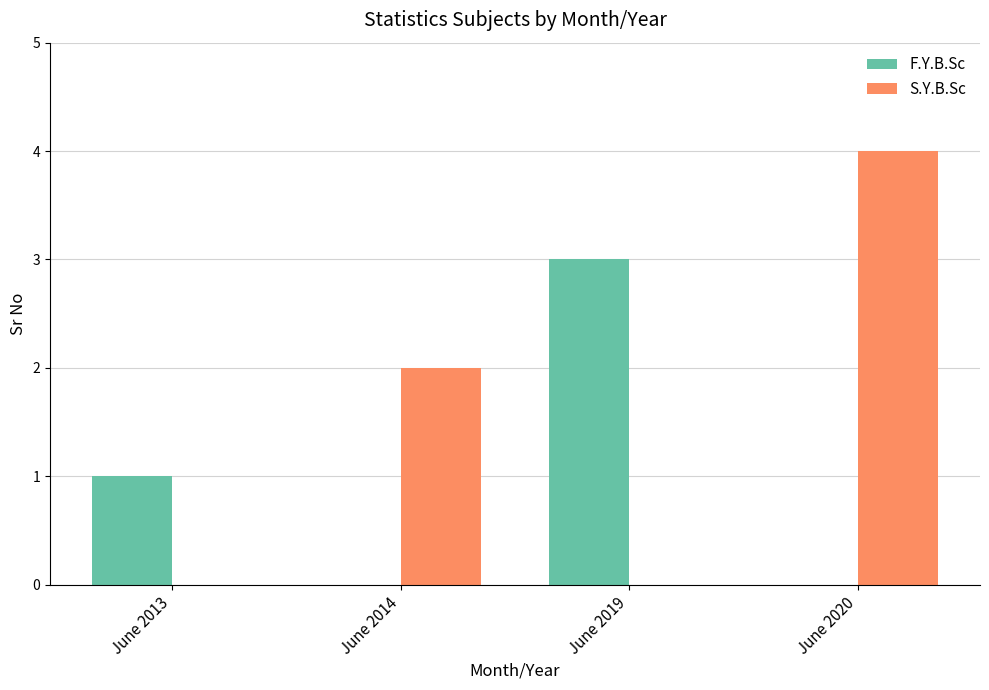

What is the sum of all F.Y.B.Sc values?

4